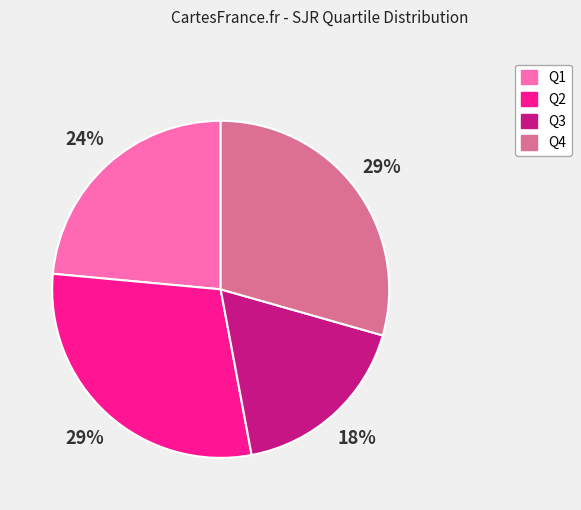

Does Q3 account for over 50% of the chart?

No